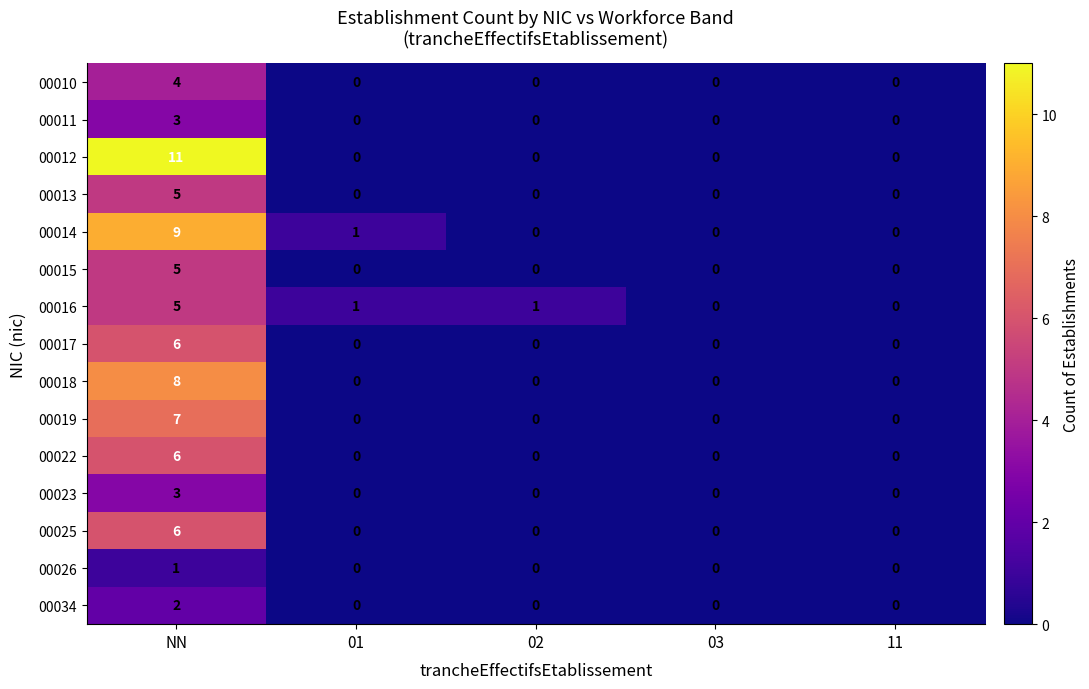

At how many categories does at least one series exceed 8?

1